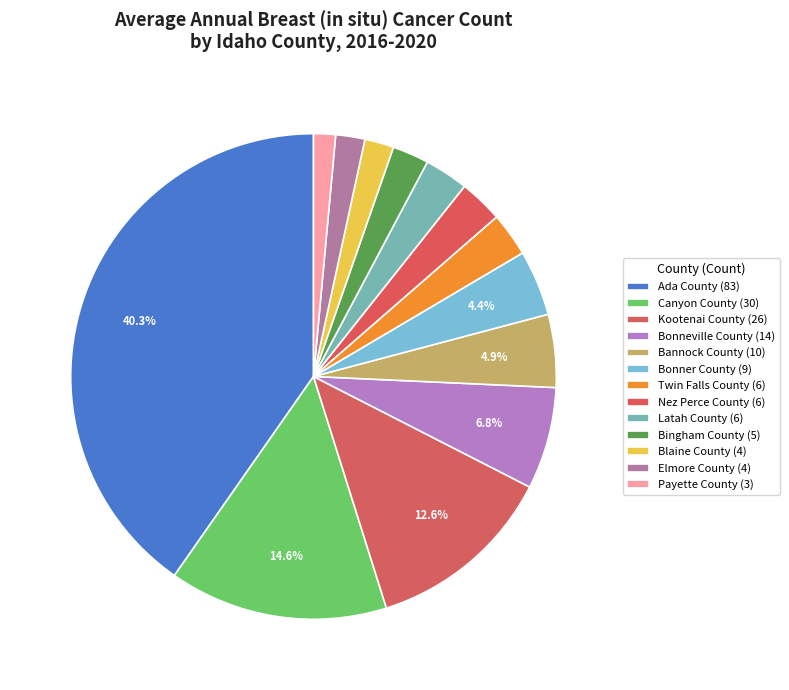

To the nearest percent, what is the combined percentage of Payette County and Kootenai County?

14%